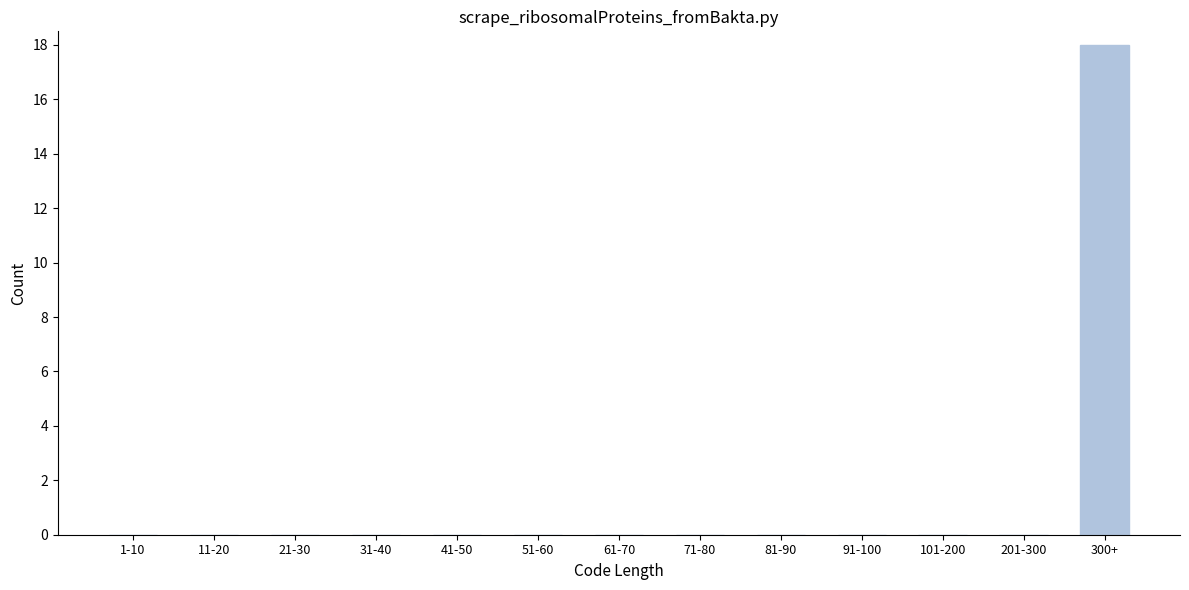

Reading right to left, list all the values displayed in this chart.

300+=18	201-300=0	101-200=0	91-100=0	81-90=0	71-80=0	61-70=0	51-60=0	41-50=0	31-40=0	21-30=0	11-20=0	1-10=0